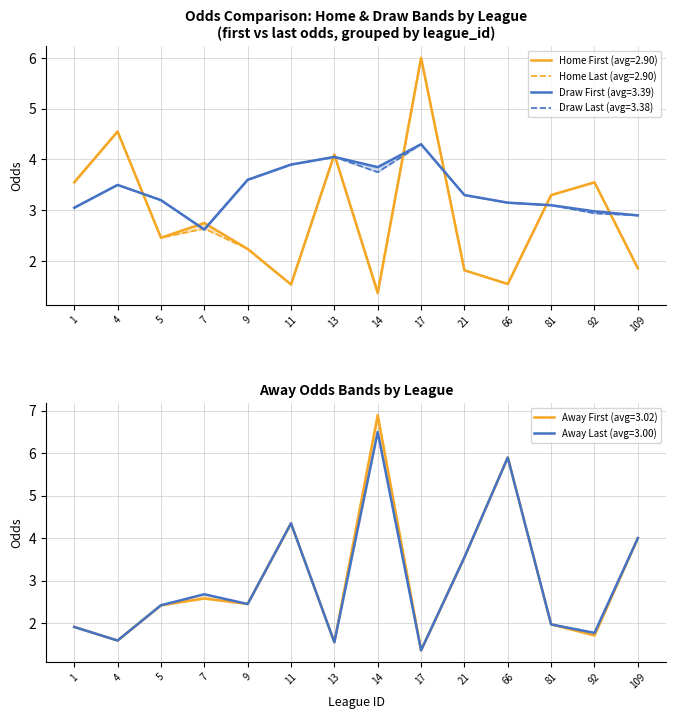

At how many categories does at least one series exceed 5?

3